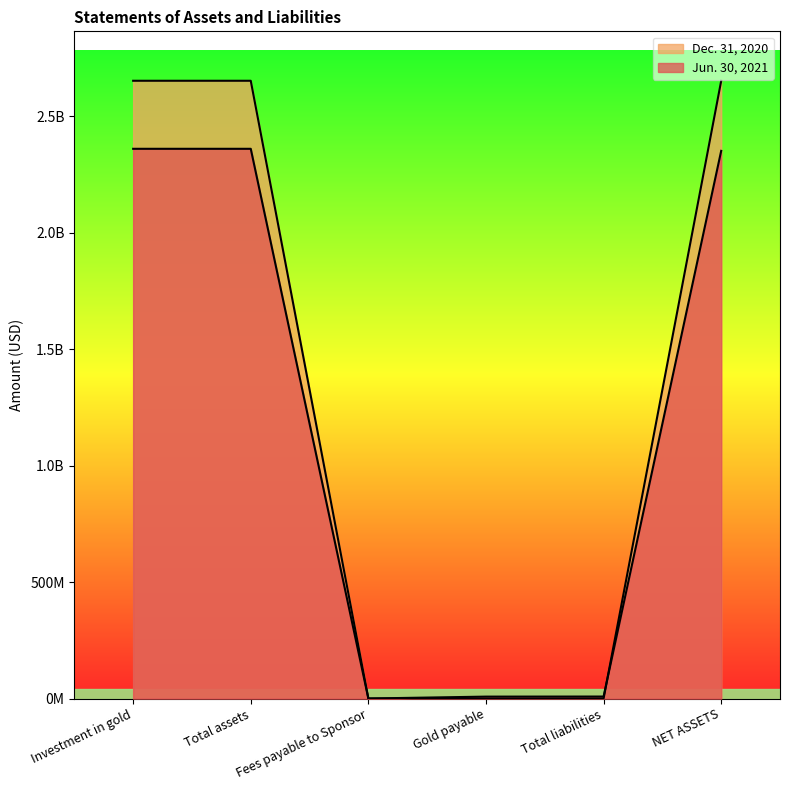

Which series has the widest spread of values?

Dec. 31, 2020